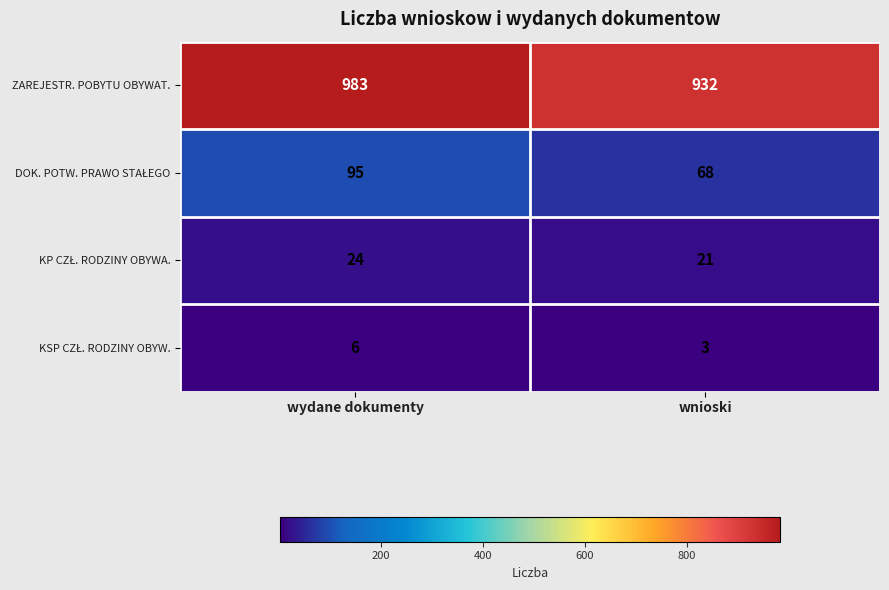

What is the difference between the ZAREJESTR. POBYTU OBYWAT. values at wnioski and wydane dokumenty?

51